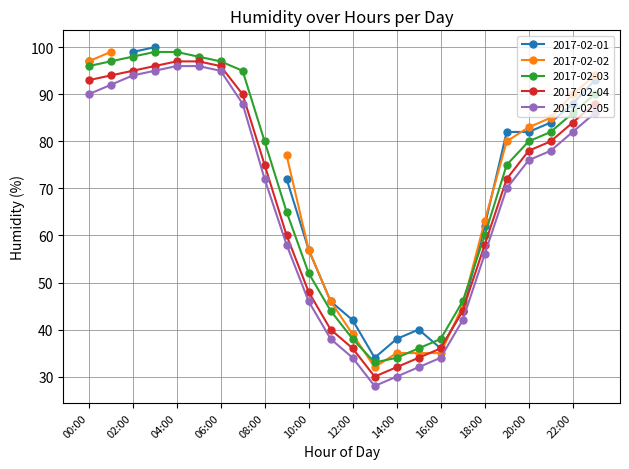

What is the minimum value for 2017-02-03?

33